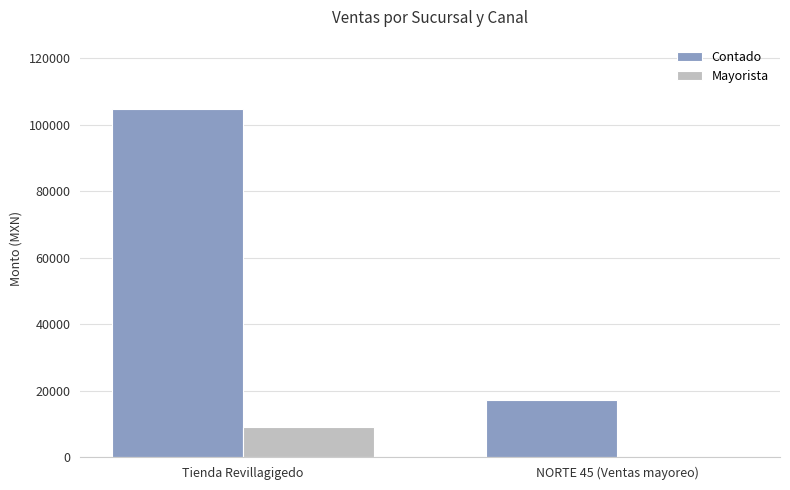

What is the average value of the Contado series?

60976